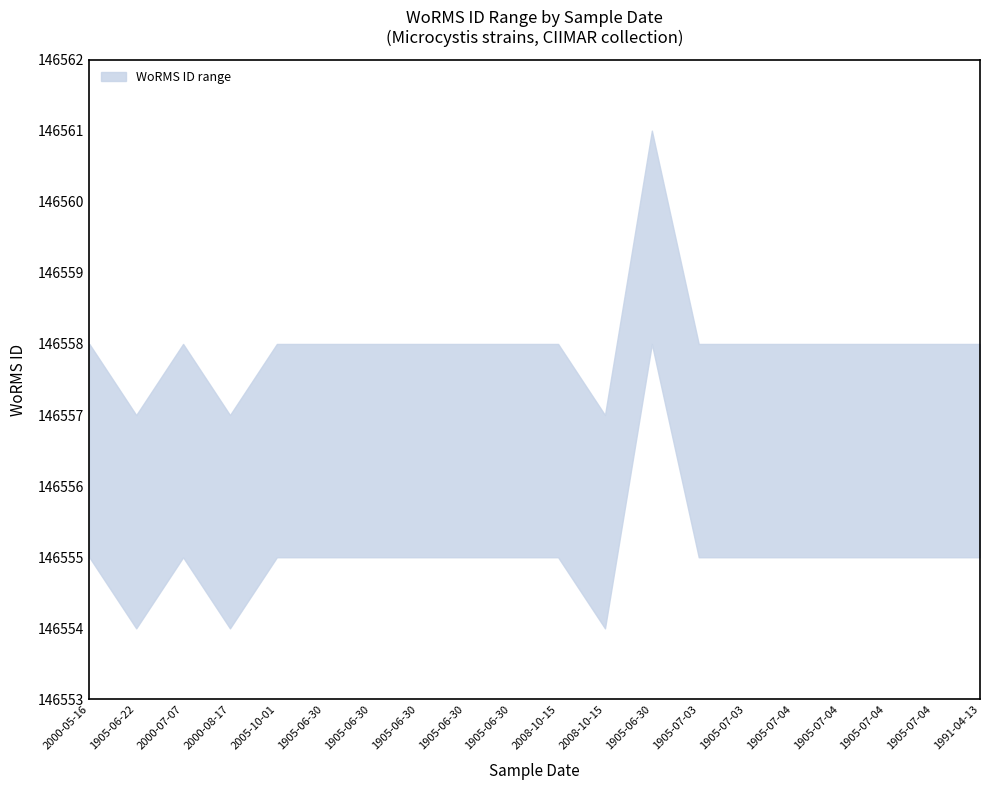

What is the sum of all WoRMS ID upper values?

2931160